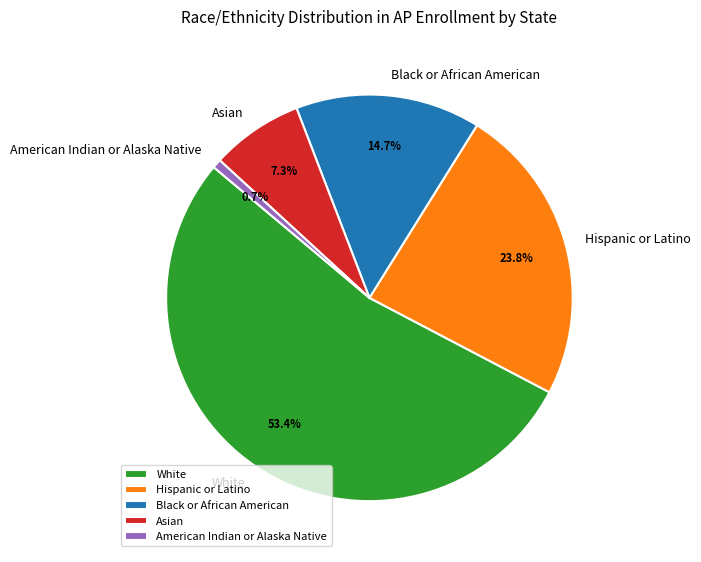

Do Asian and White together represent more than half of the pie?

Yes